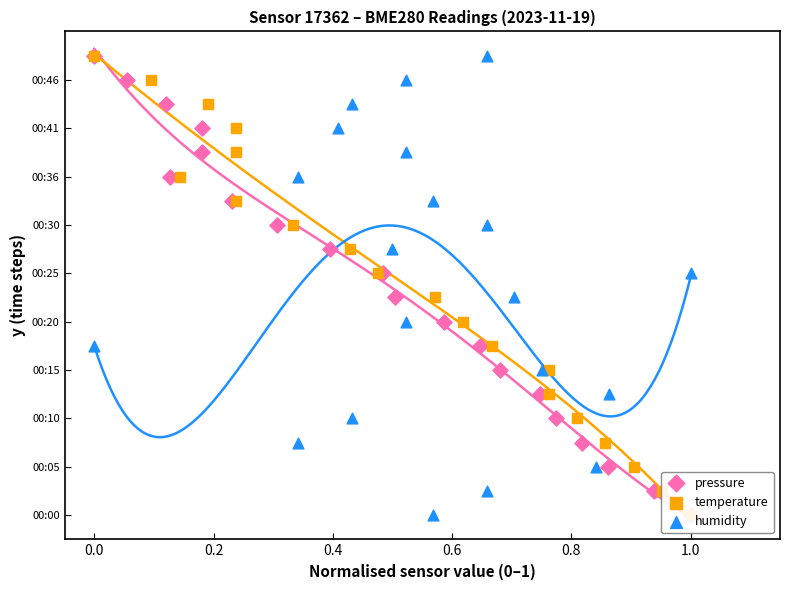

At how many categories does at least one series exceed 15?

4